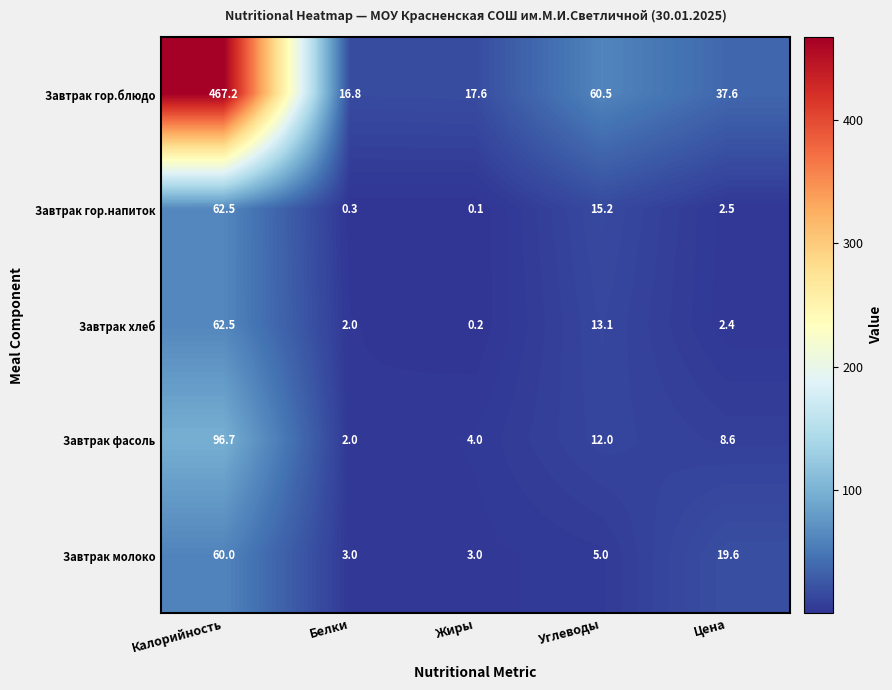

The Завтрак молоко series shows 3.0 at Жиры. True or false?

True